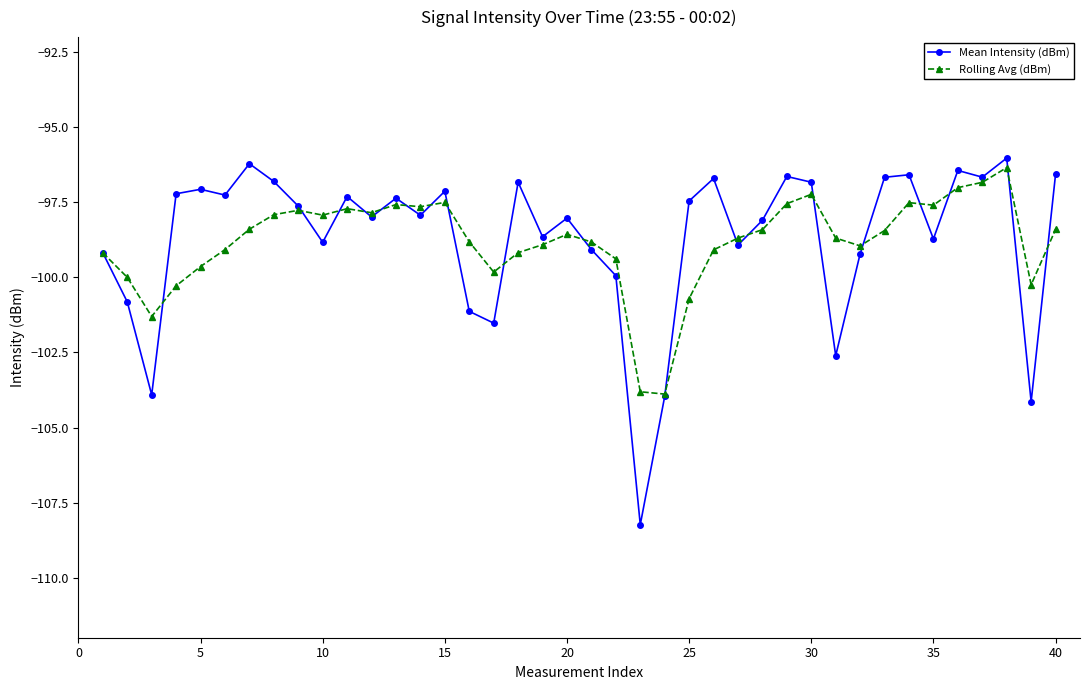

True or false: Mean Intensity (dBm) has more than 0 points higher than both neighbors.

True